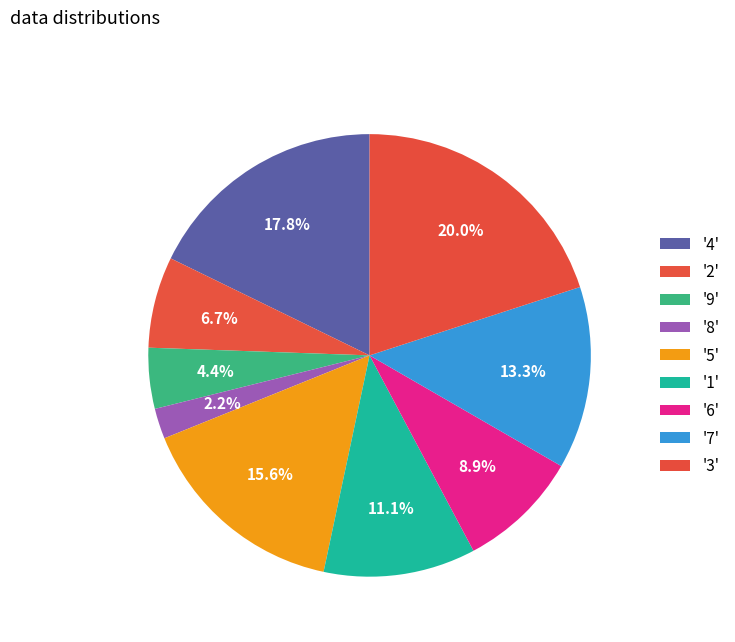

Count the number of slices in the pie.

9